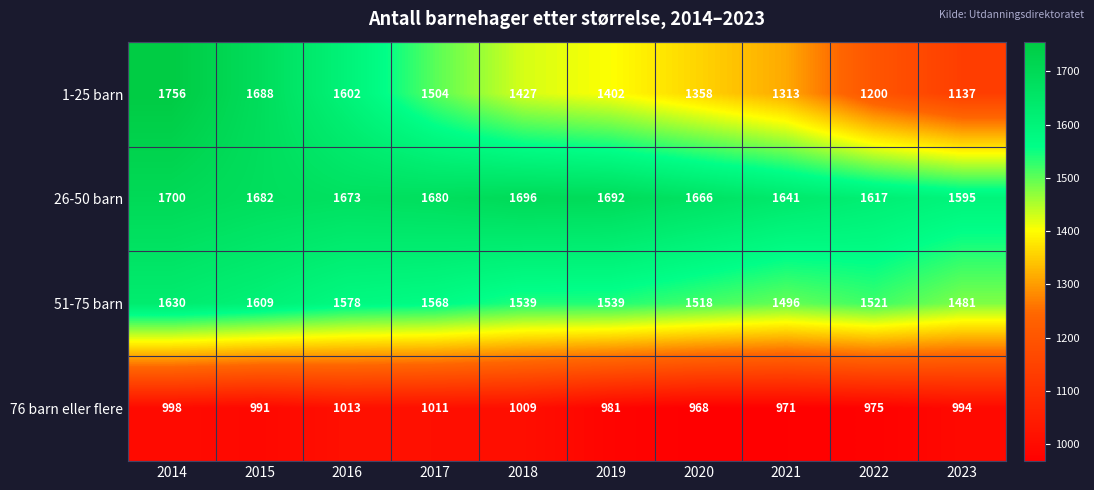

Which series has the widest spread of values?

1-25 barn